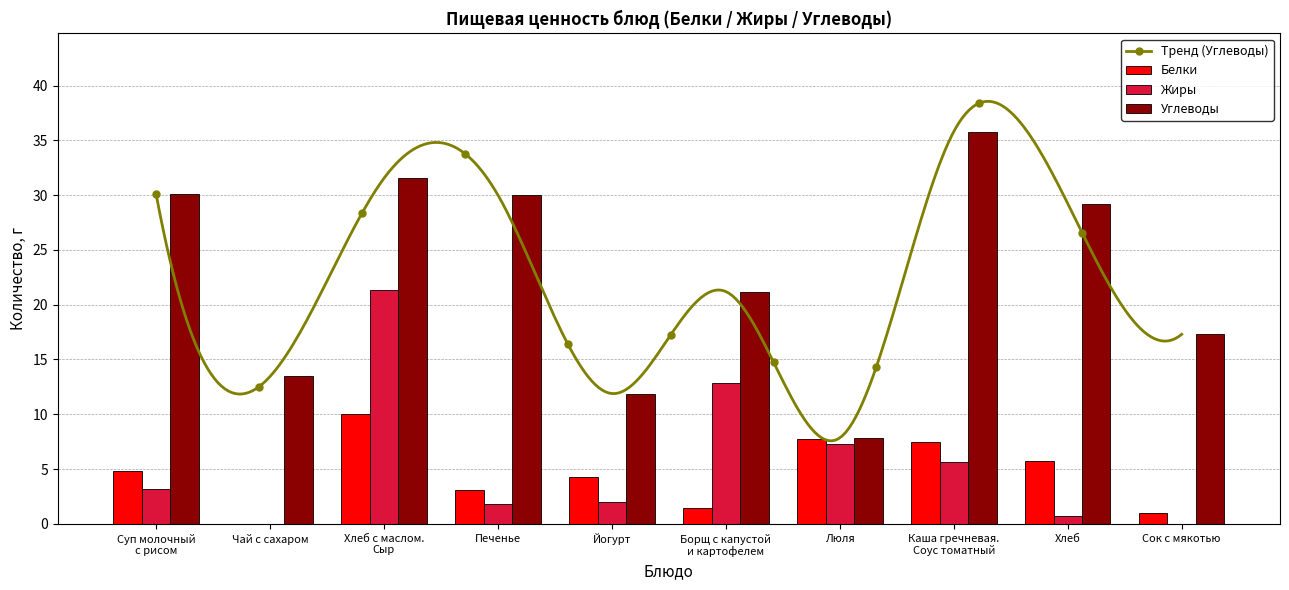

Reading left to right, what are all the values shown in this chart?

Белки: 4.8	0.0	10.0	3.1	4.3	1.4	7.8	7.5	5.8	1.0
Жиры: 3.2	0.0	21.4	1.8	2.0	12.8	7.3	5.6	0.7	0.0
Углеводы: 30.1	13.4	31.5	30.0	11.9	21.2	7.8	35.8	29.2	17.3